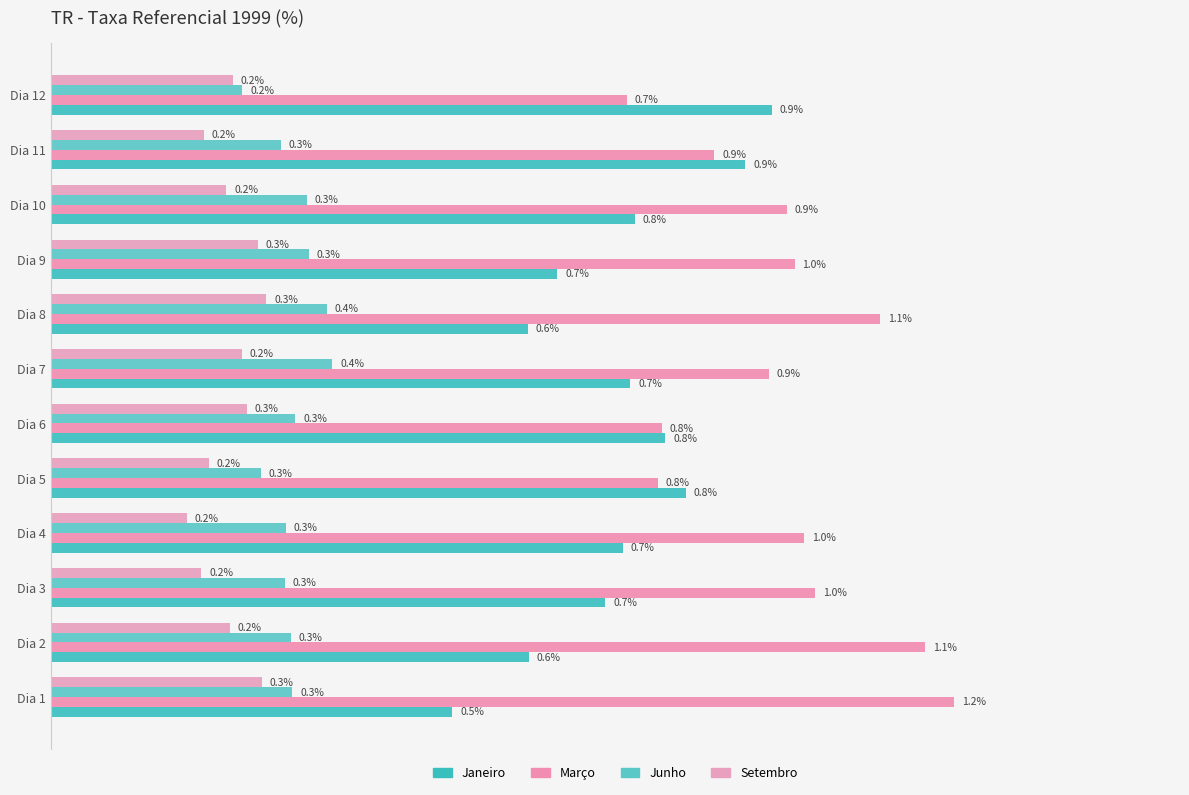

What is the average value of the Junho series?

0.3